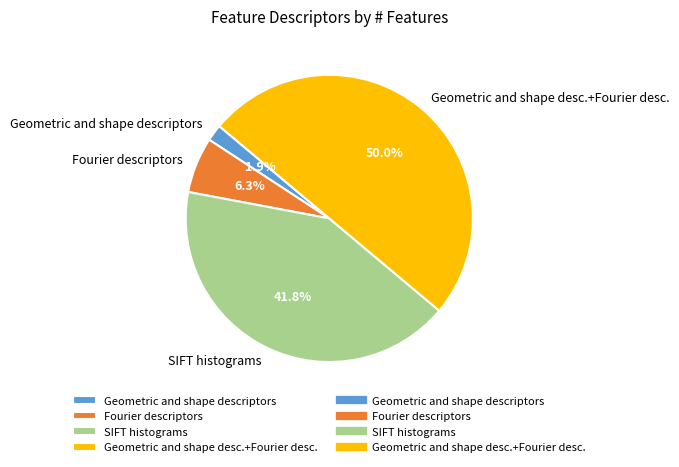

Does Geometric and shape descriptors represent more than half of the total?

No